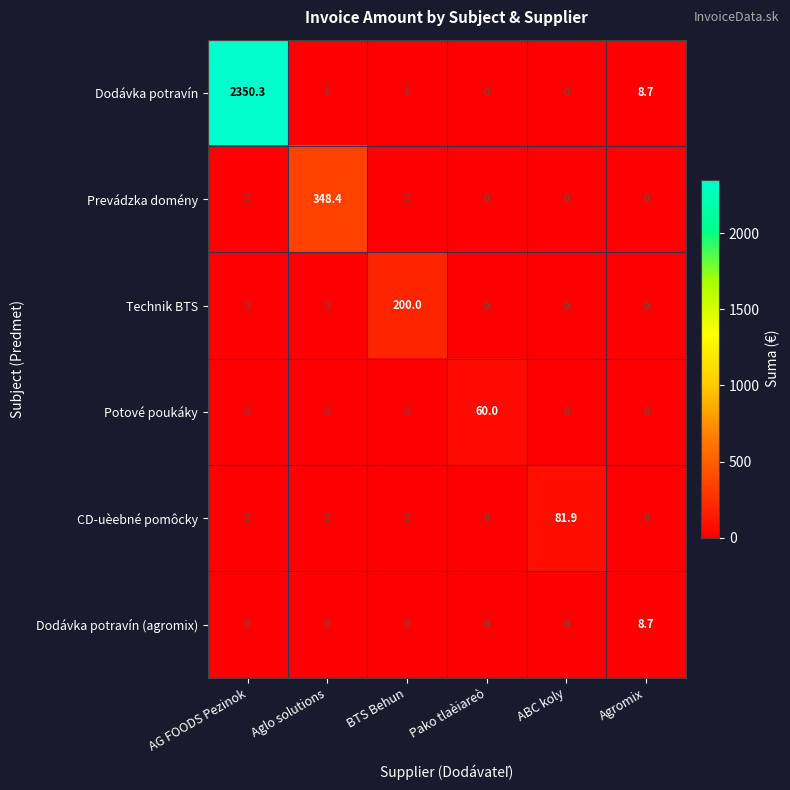

Between Aglo solutions and BTS Behun, which series saw the biggest shift?

Prevádzka domény